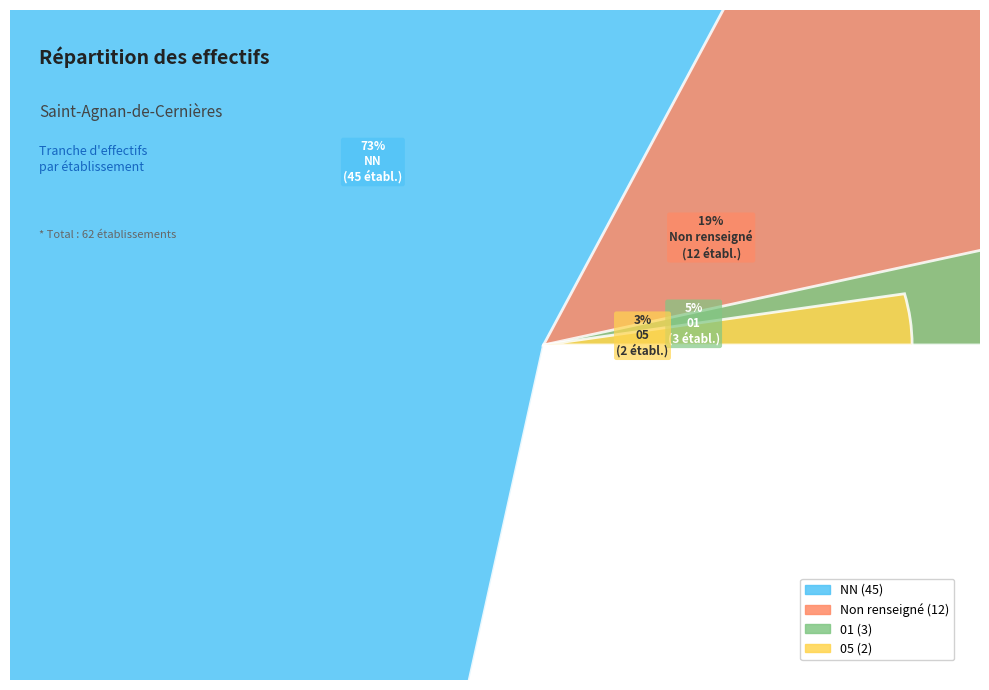

To the nearest percent, what is the difference between the NN and 05 slice percentages?

69%